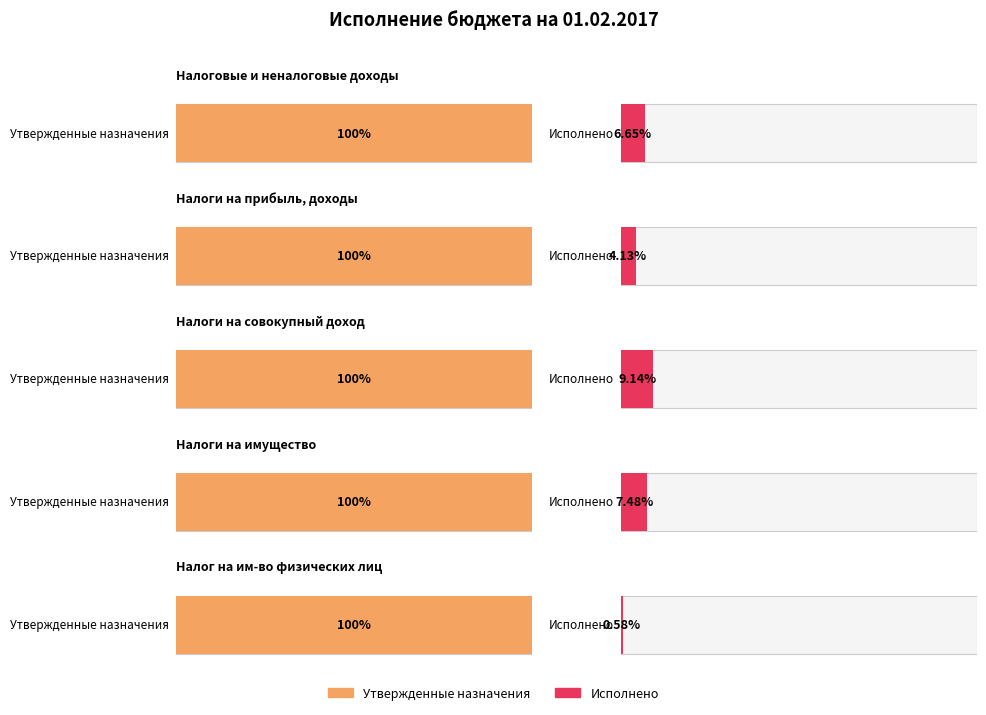

At which label does Исполнено reach its minimum?

Налог на имущество физических лиц